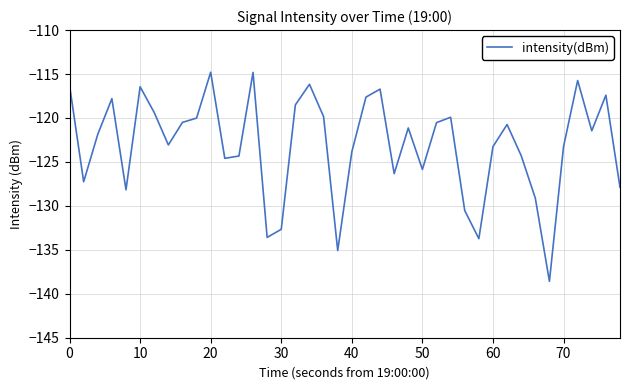

What is the difference between the maximum and minimum values?

23.8